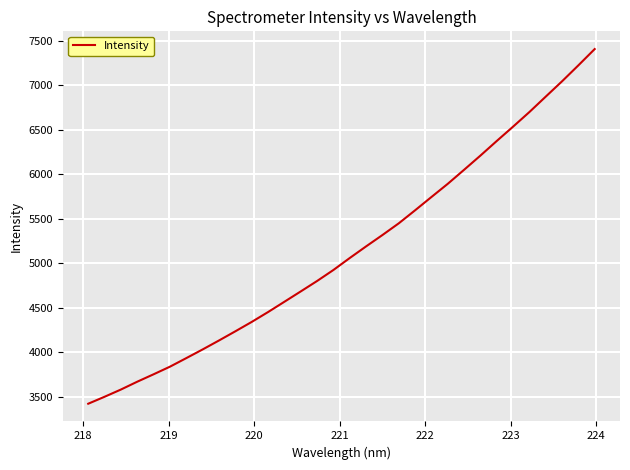

What is the greatest value displayed?

7404.6